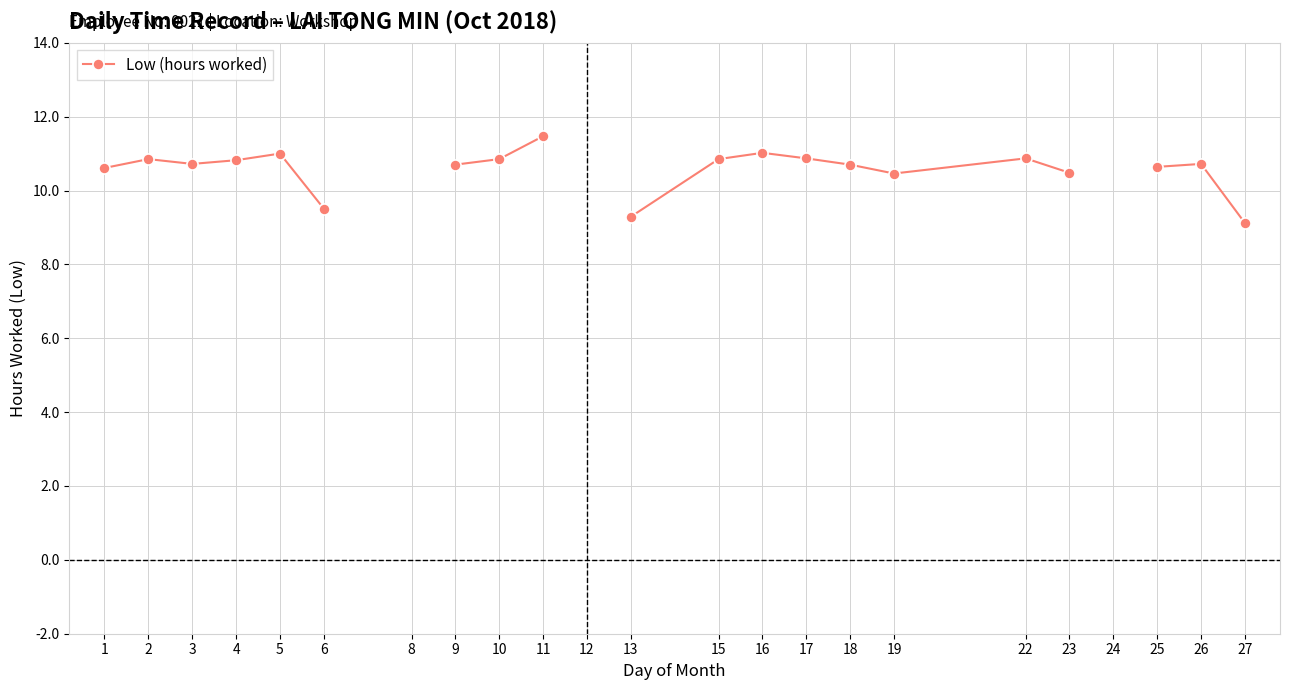

Where does the data first go above 10?

1